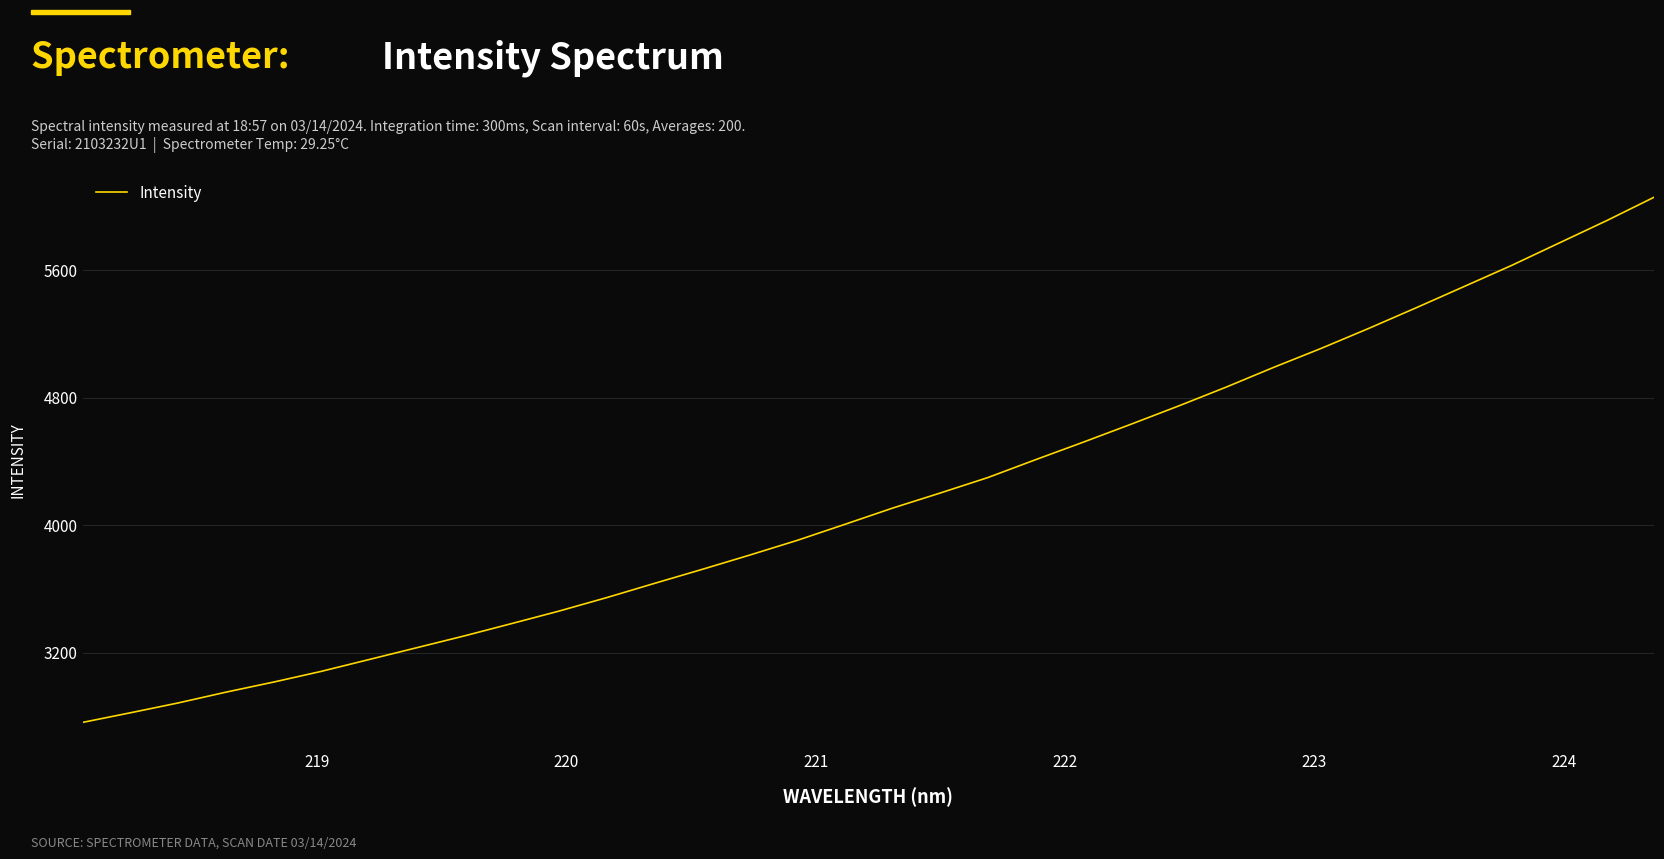

What is the difference between the maximum and minimum values?

3294.4